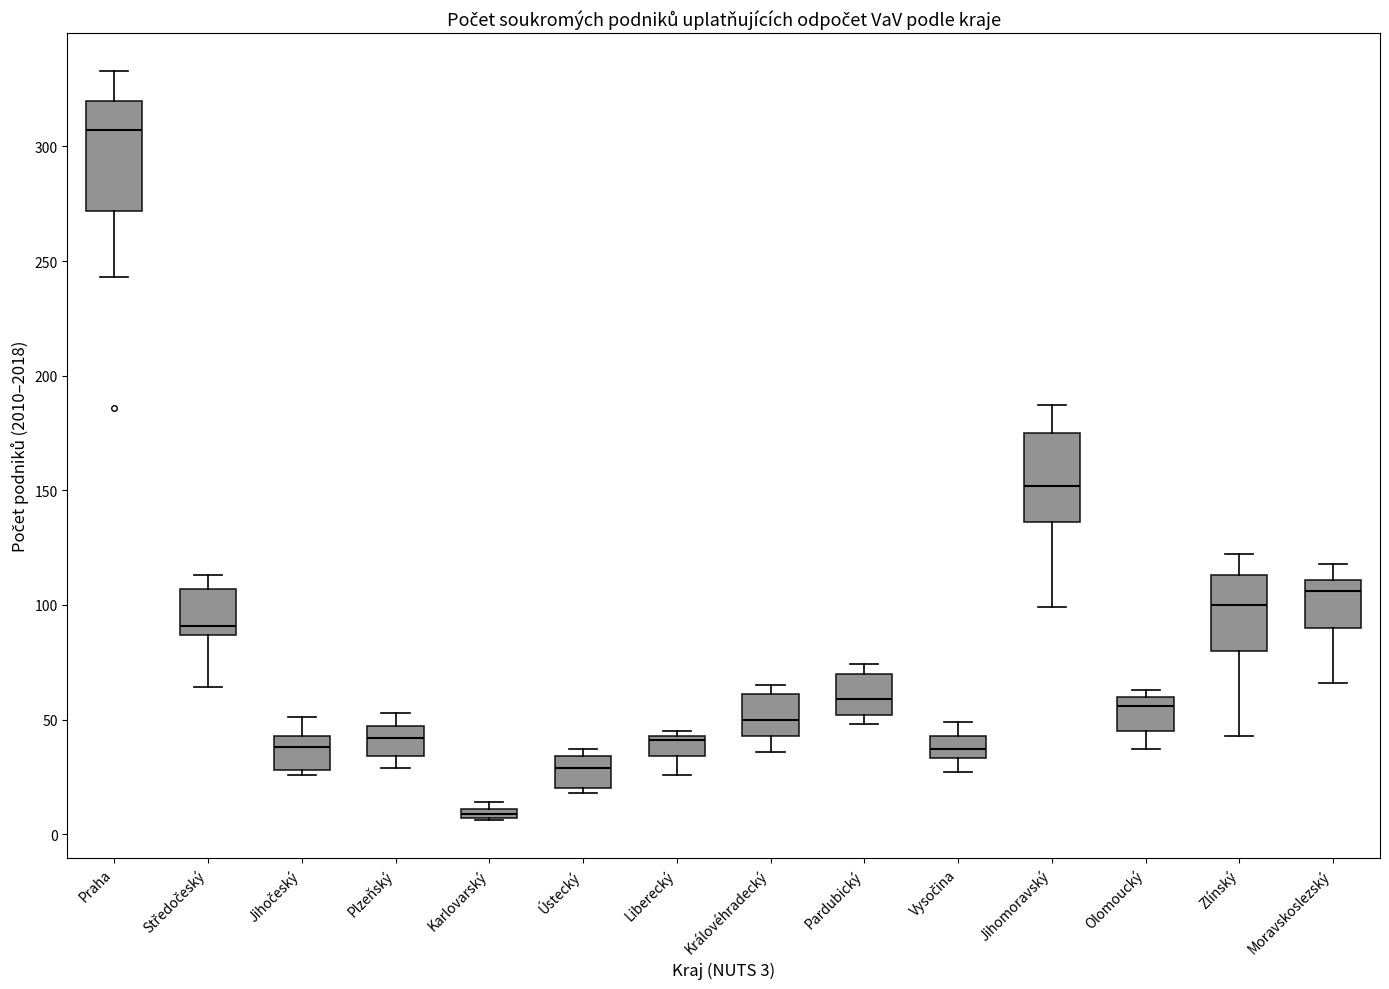

Where does the median line of the box for Jihočeský sit on the y-axis? The values are not printed on the chart, so give them approximately, as read against the axis.

40